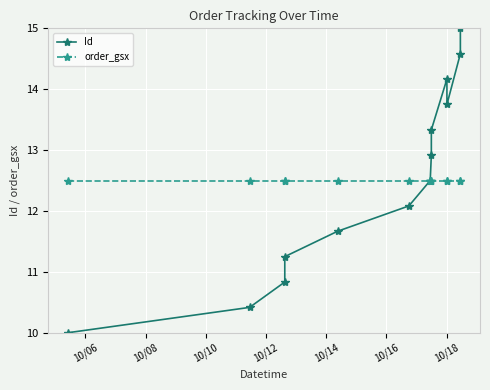

Does the chart display data point markers on the line(s)?

Yes